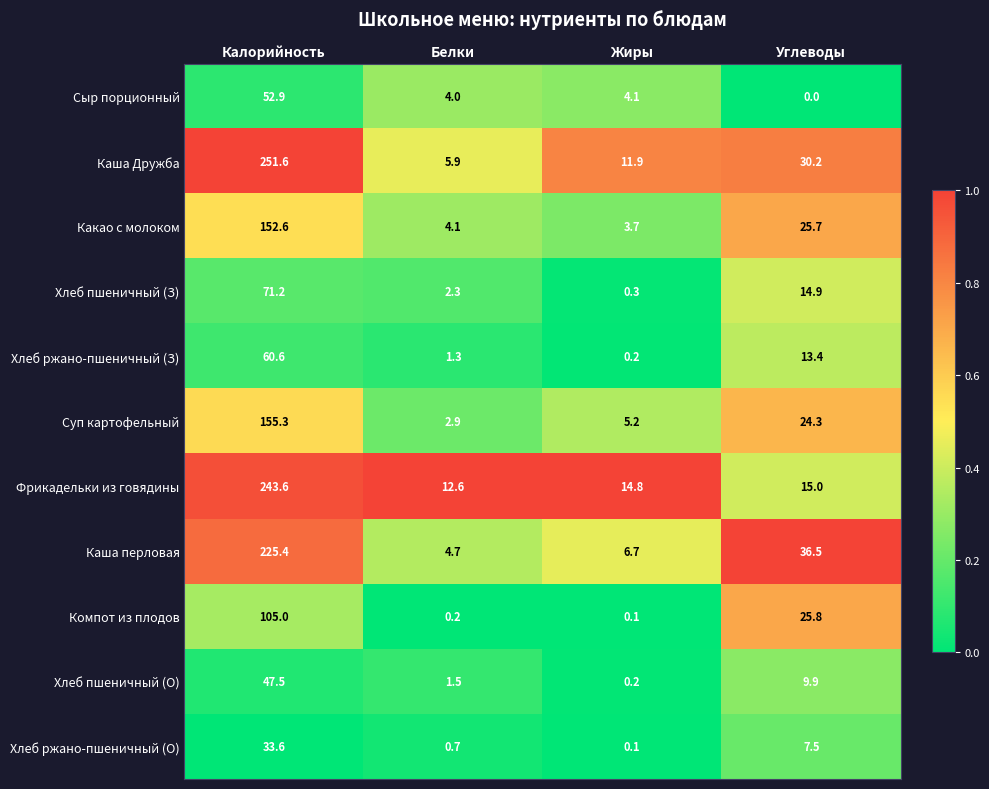

What is the spread (max minus min) of values at Жиры?

14.7